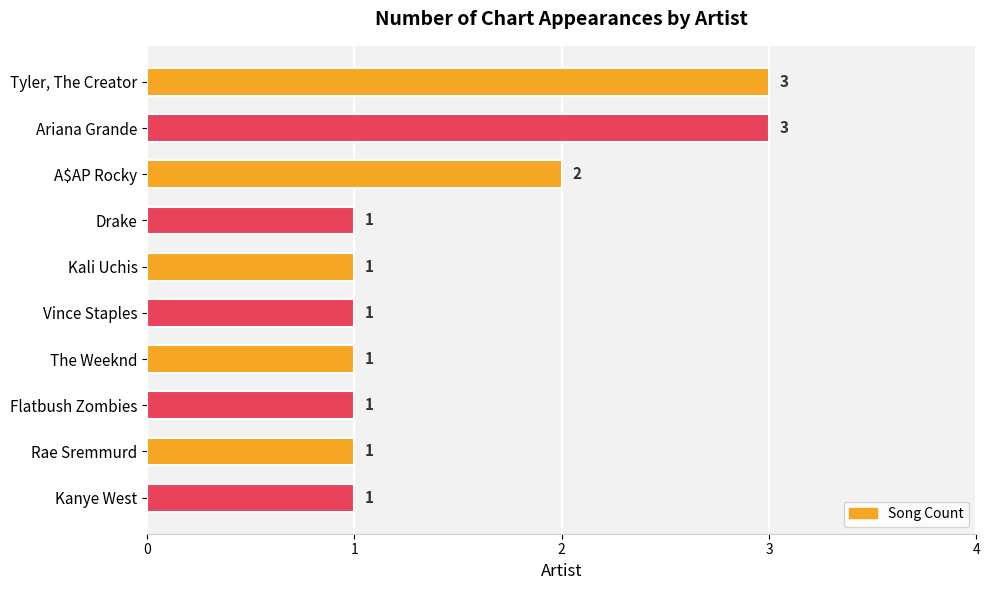

Reading top to bottom, extract all data points from this chart.

Tyler, The Creator=3	Ariana Grande=3	A$AP Rocky=2	Drake=1	Kali Uchis=1	Vince Staples=1	The Weeknd=1	Flatbush Zombies=1	Rae Sremmurd=1	Kanye West=1